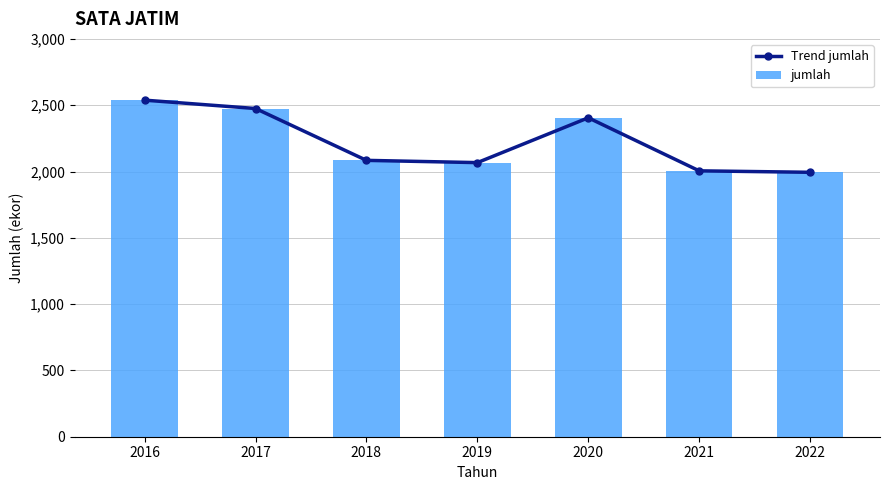

How many data points in Trend jumlah are above 2084?

3